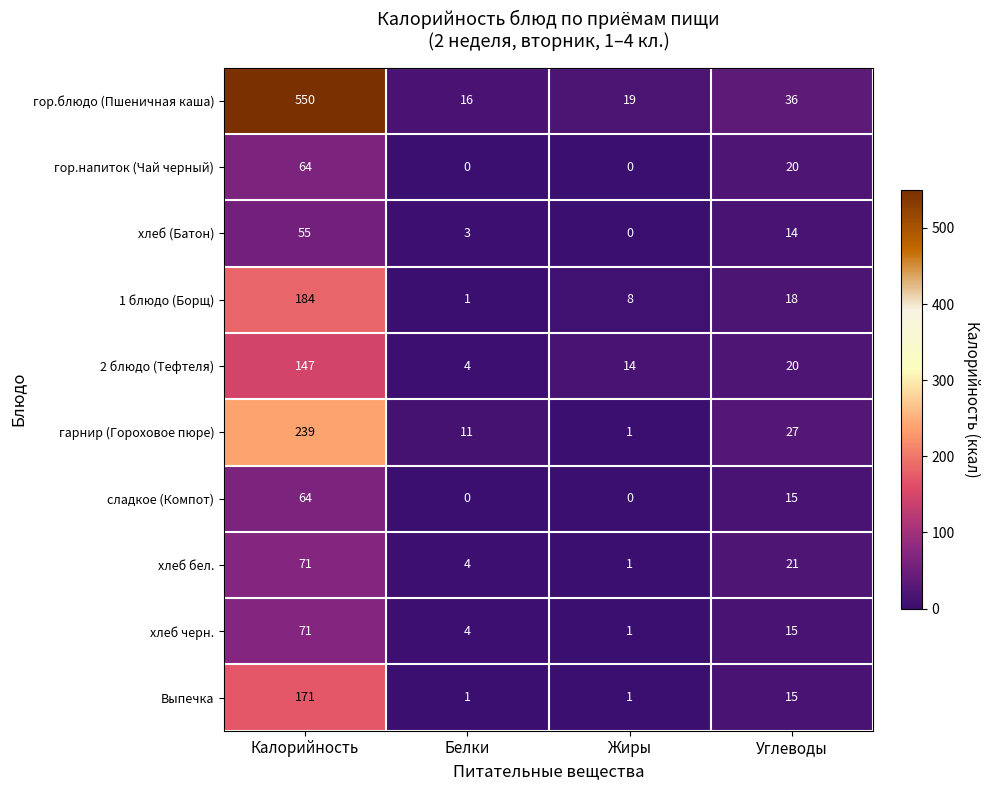

Read the хлеб (Батон) value at Калорийность, to the nearest 5.

55